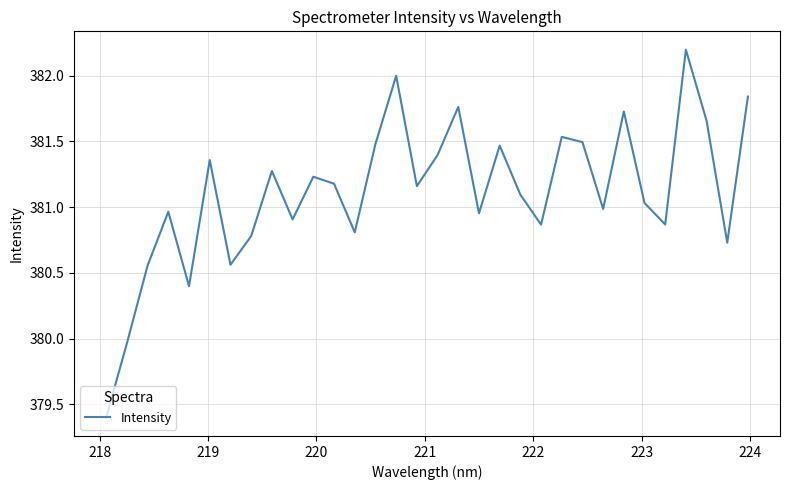

What is the greatest value displayed?

382.2